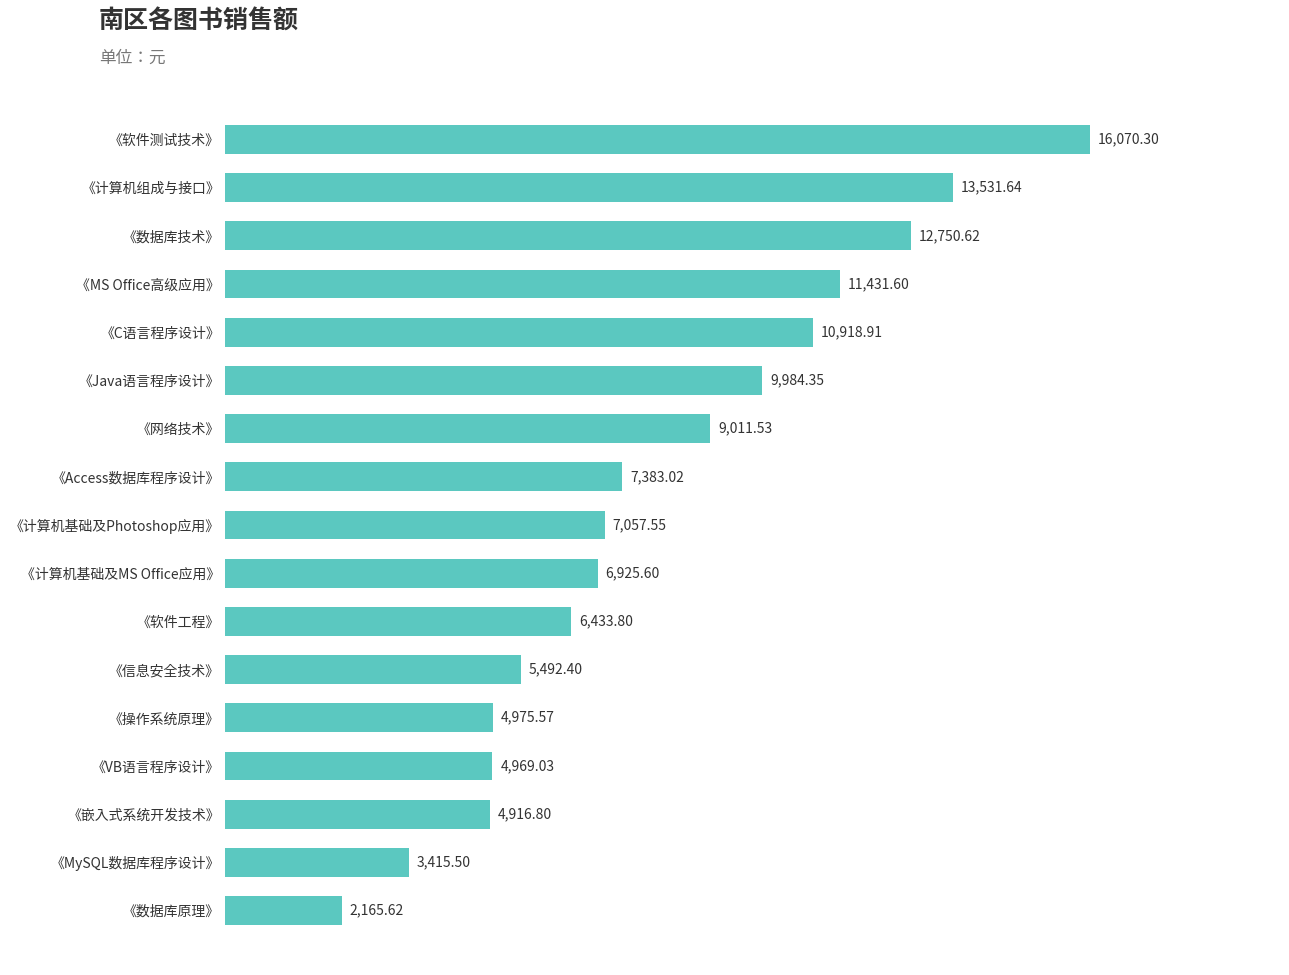

Approximately how many times larger is the value at 《操作系统原理》 compared to 《Access数据库程序设计》?

0.7